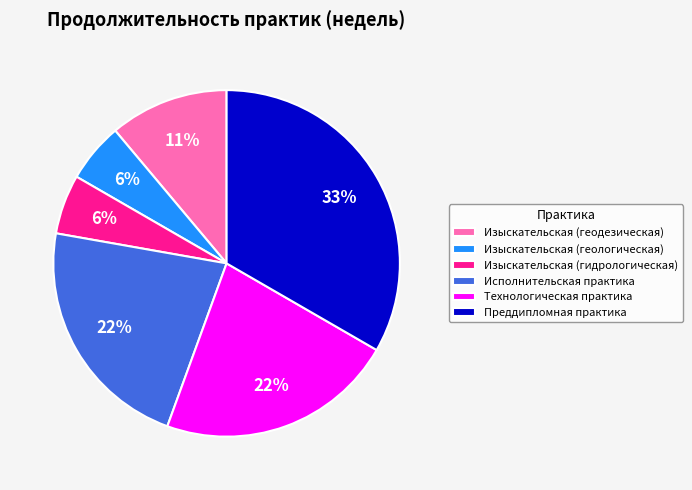

Is the sum of Исполнительская практика and Преддипломная практика greater than half?

Yes